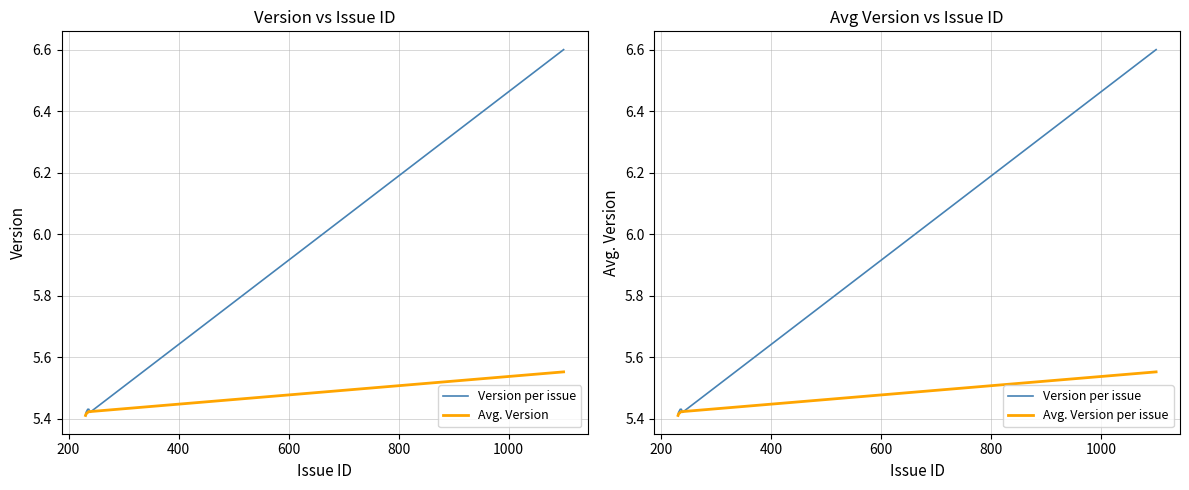

True or false: Avg. Version has more than 0 points higher than both neighbors.

False